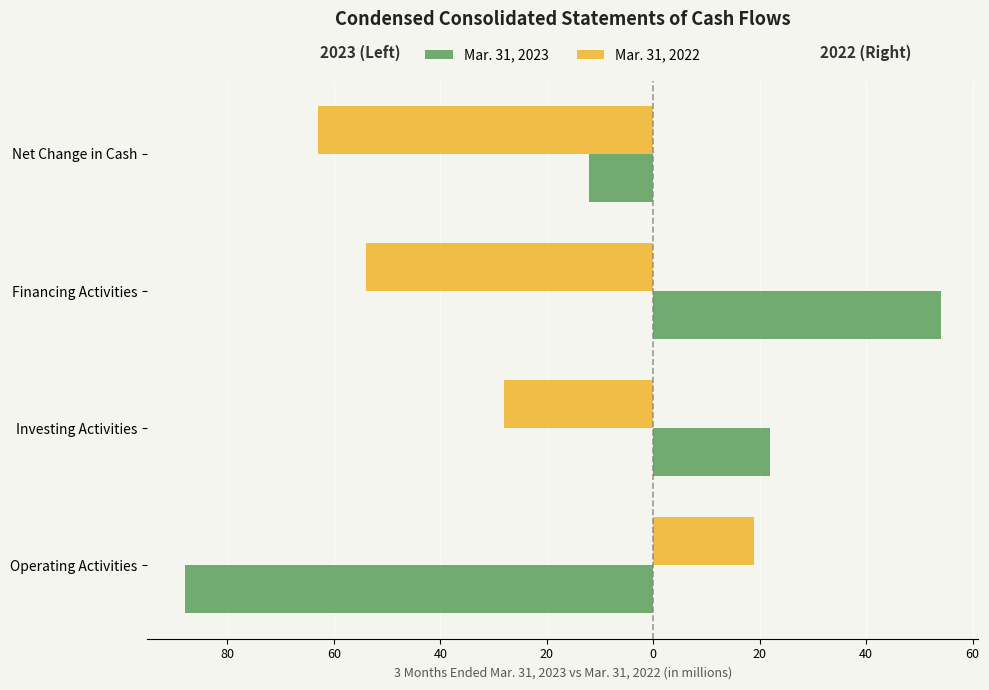

What are all the series names shown in the legend?

Mar. 31, 2023, Mar. 31, 2022